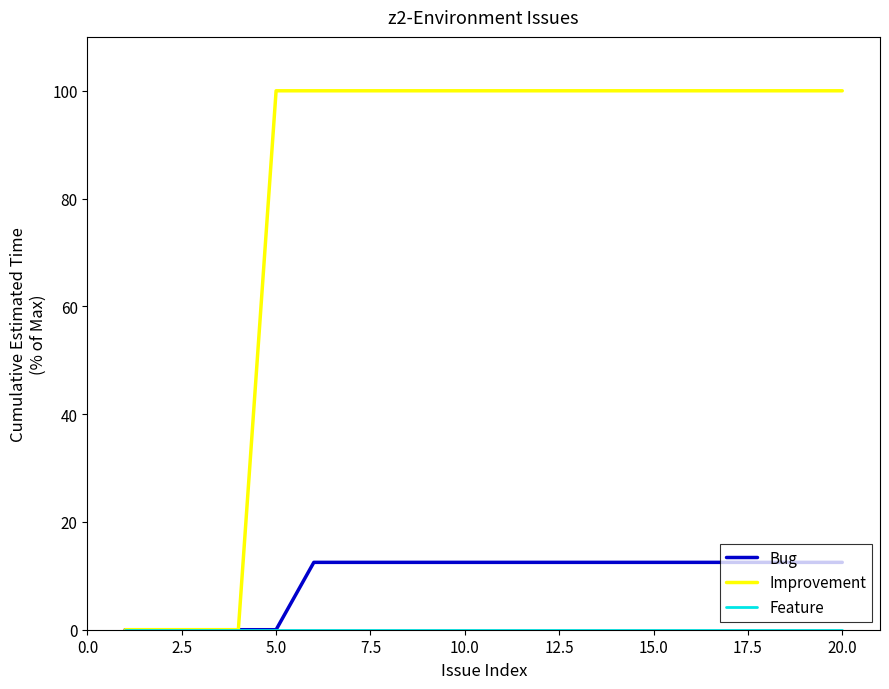

How many distinct data groups are displayed?

3